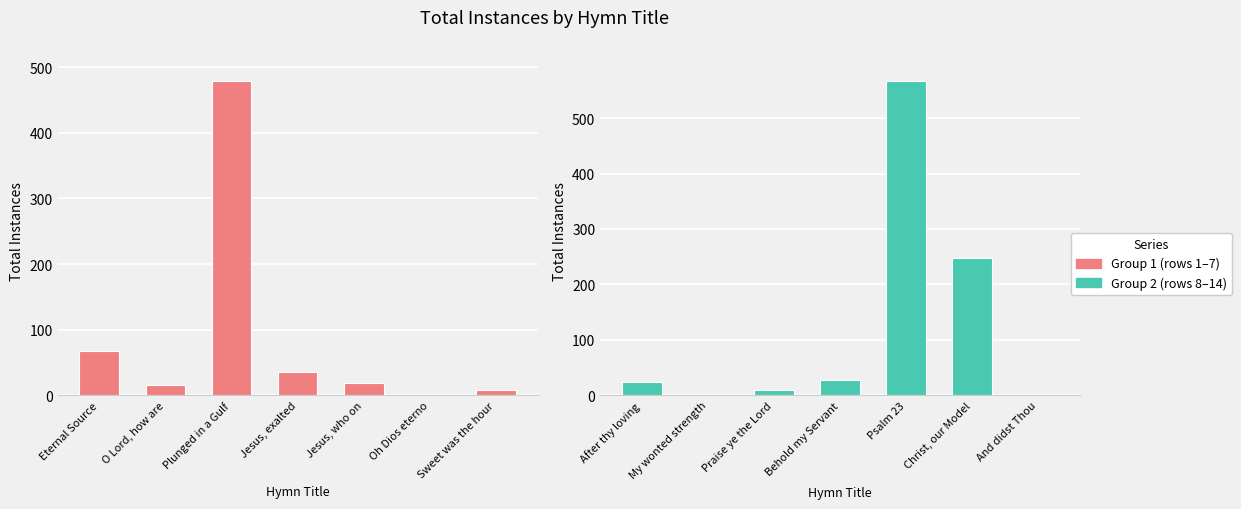

What are all the series names shown in the legend?

Group 1 (rows 1-7), Group 2 (rows 8-14)